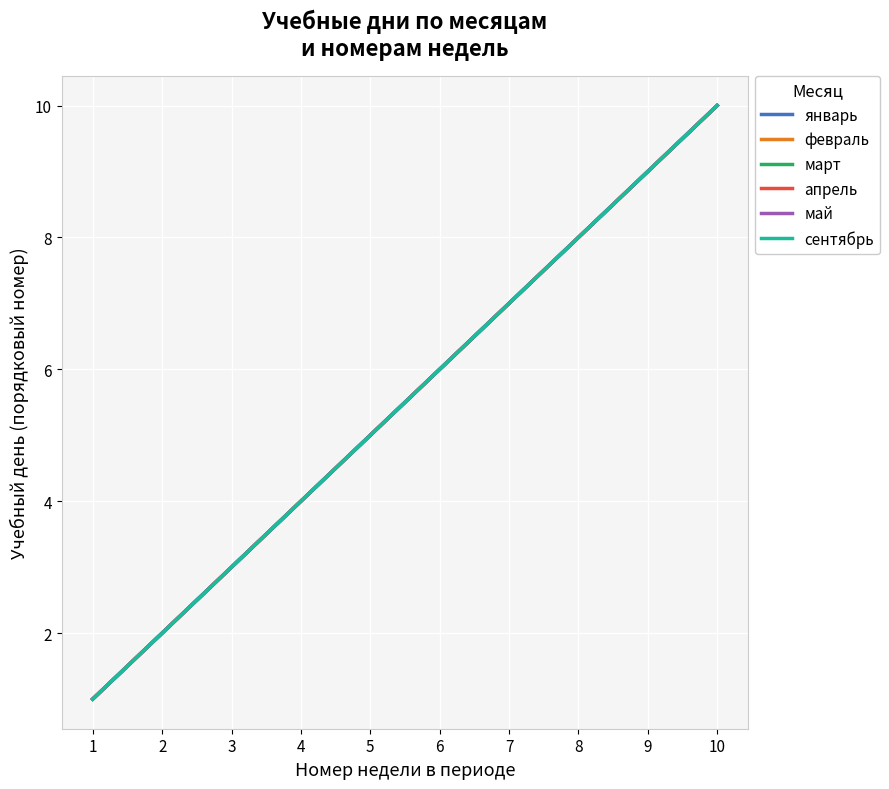

Rank the series by their maximum value, from lowest to highest.

январь, февраль, март, апрель, май, сентябрь